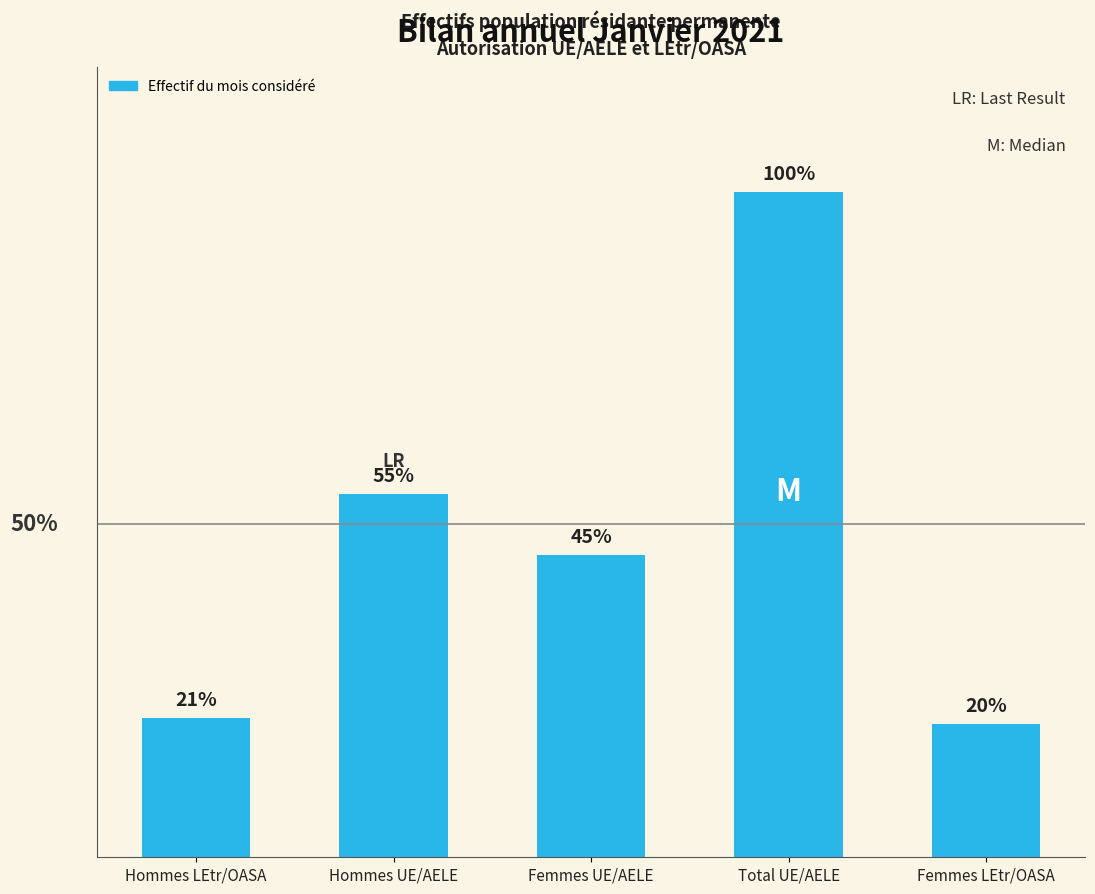

Are the bars horizontal?

No